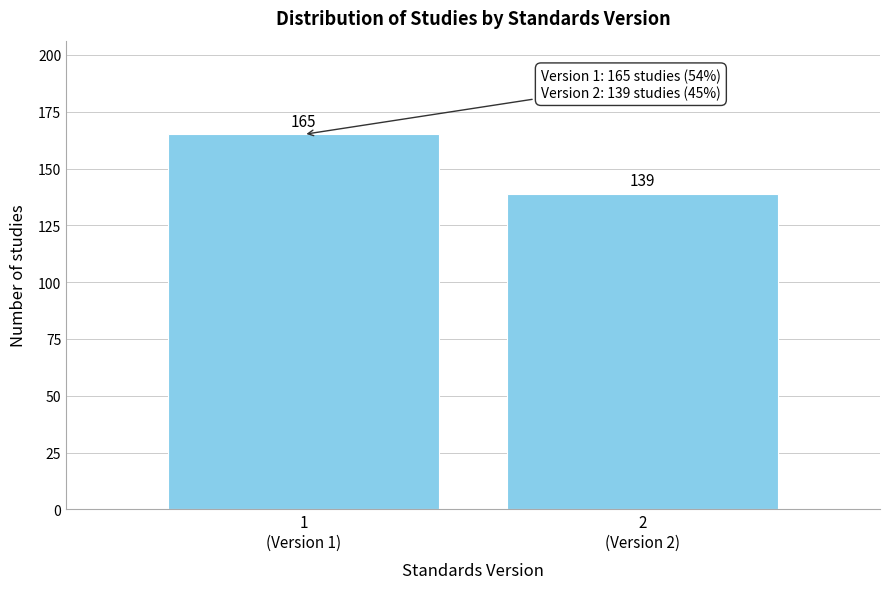

Reading right to left, transcribe all the data shown in this chart.

139	165